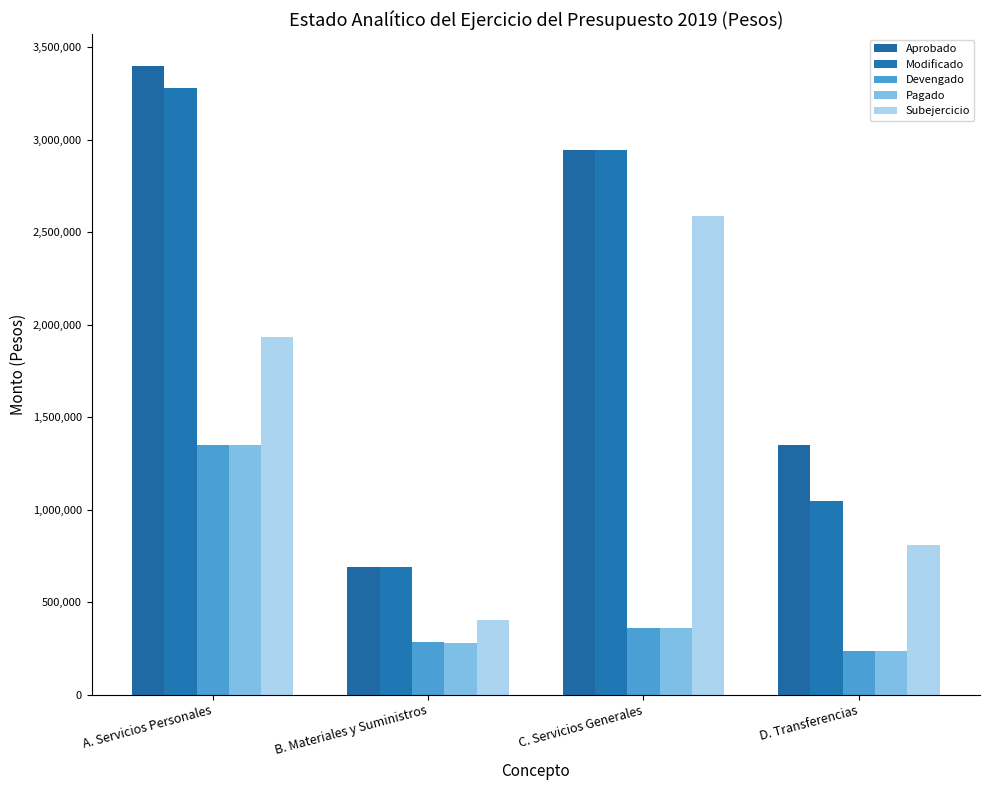

What position from the right is D. Transferencias?

1